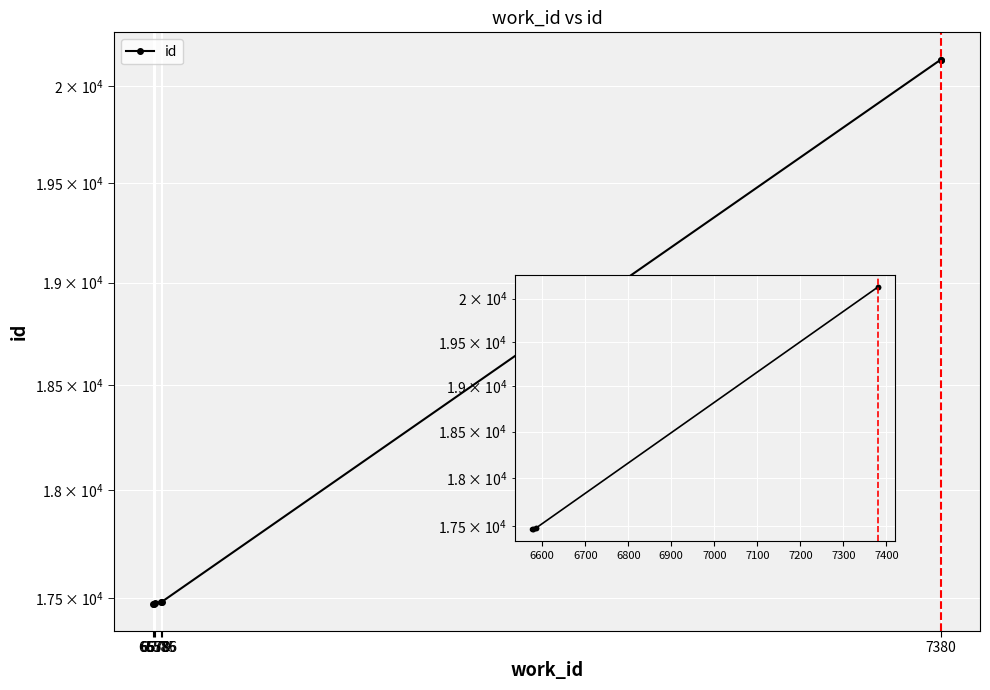

What is the average value?

18239